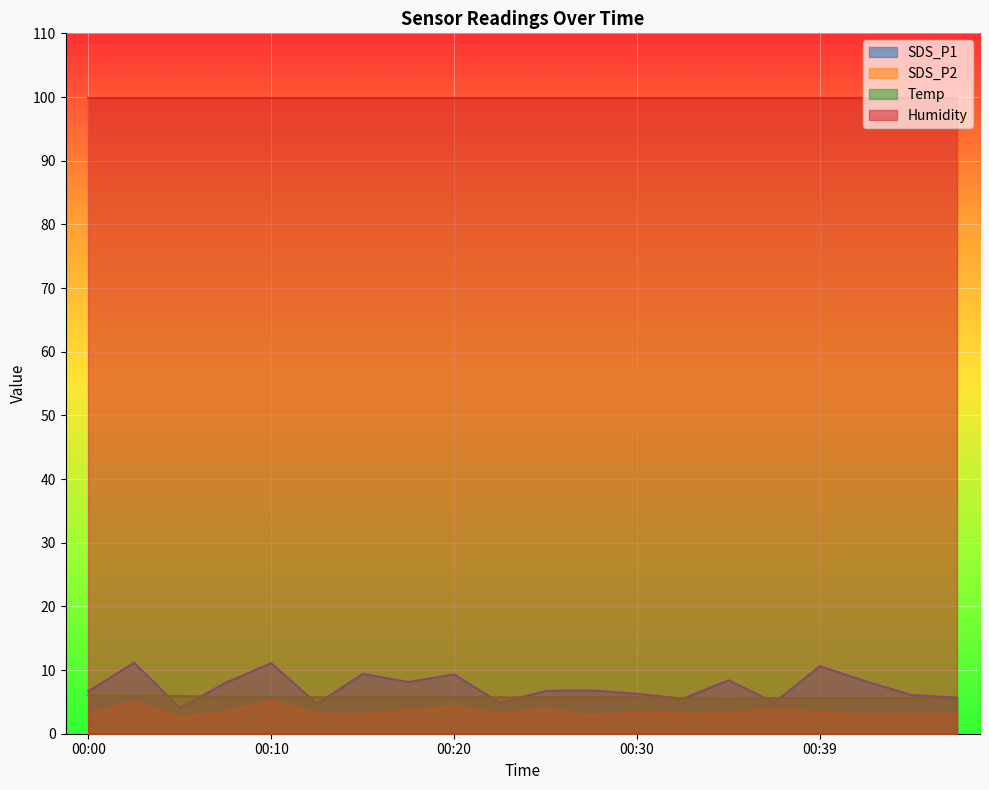

What is the greatest value displayed?

99.9